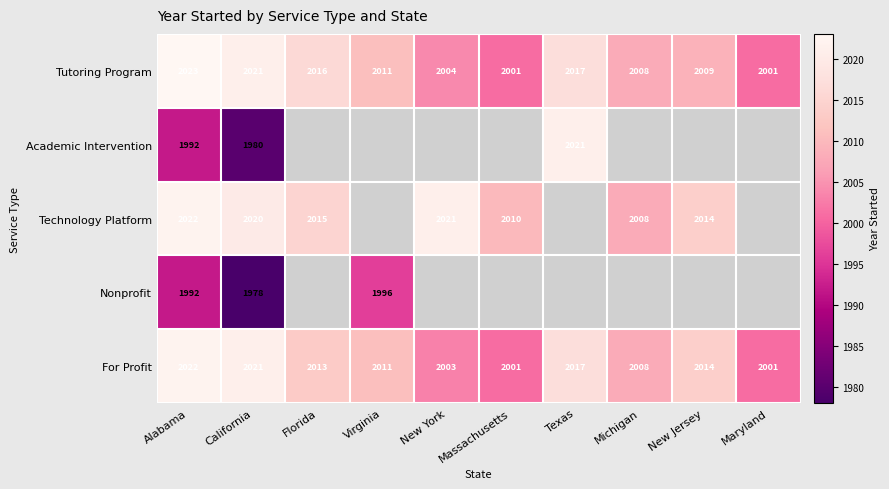

True or false: Technology Platform has a value of 2022 at Alabama.

True